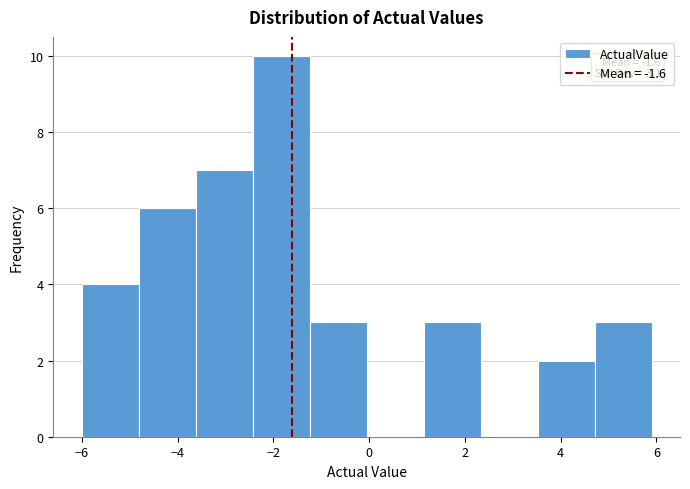

Over which range of the x-axis is the bar tallest?

-2.4 to -1.2